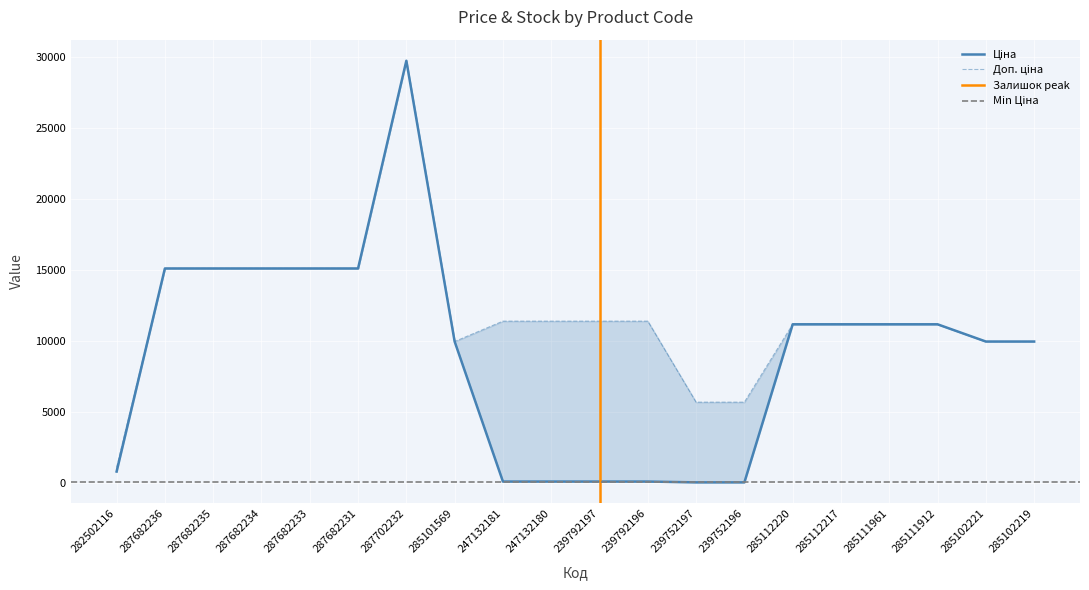

True or false: Доп. ціна and Ціна intersect in this chart.

False